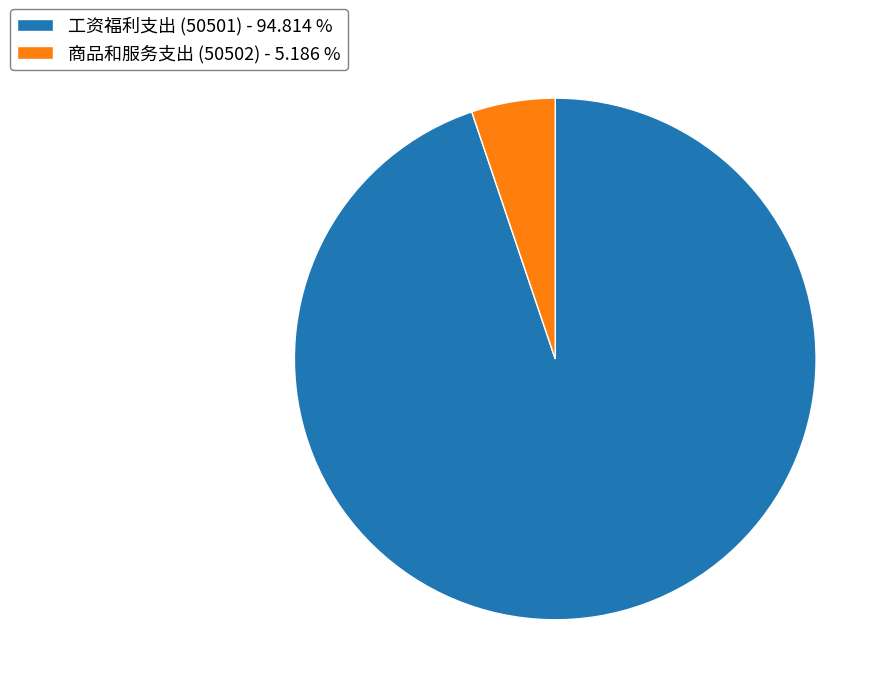

What is the ratio of the value at 工资福利支出 (50501) - 94.814 % to the value at 商品和服务支出 (50502) - 5.186 %?

18.3